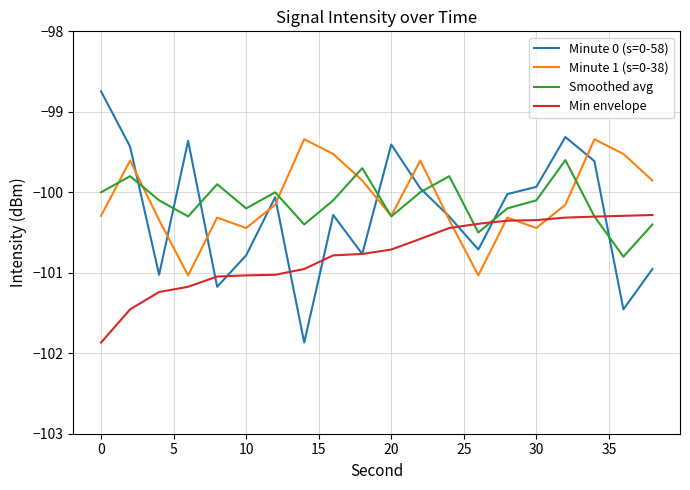

List the series in order of their peak value, highest first.

Minute 0 (s=0-58), Minute 1 (s=0-38), Smoothed avg, Min envelope